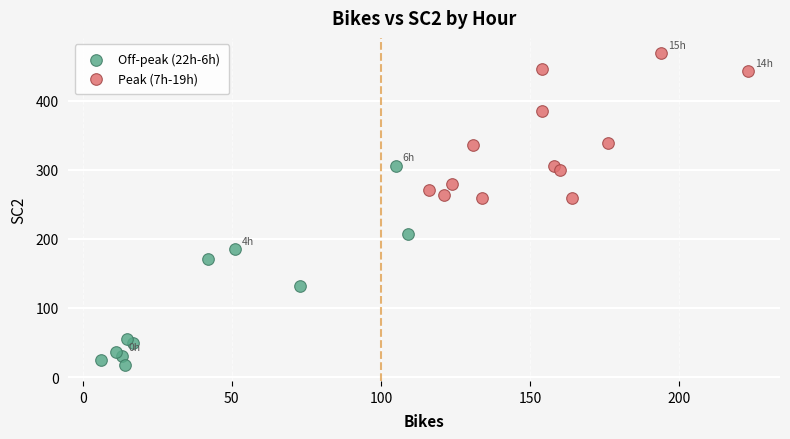

Which series contains the lowest Y value?

Off-peak (22h-6h)